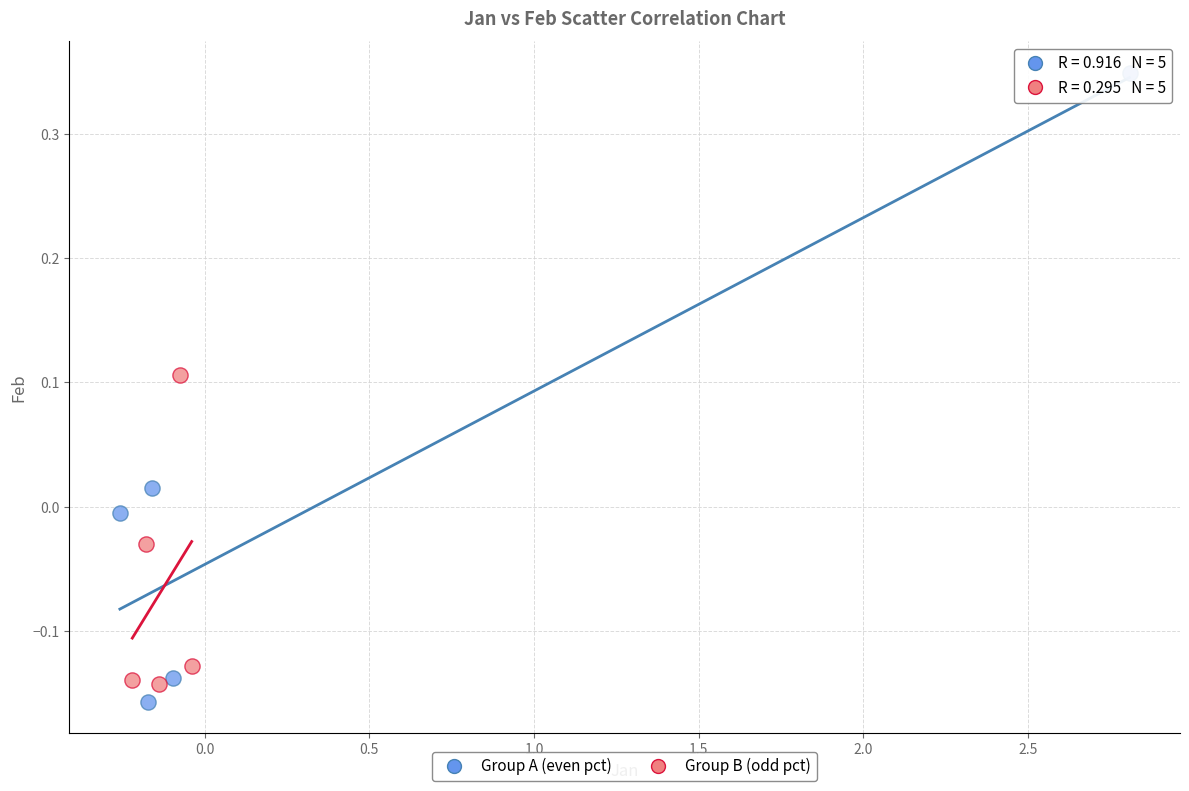

Which series reaches the maximum Y coordinate?

Group A (even pct)